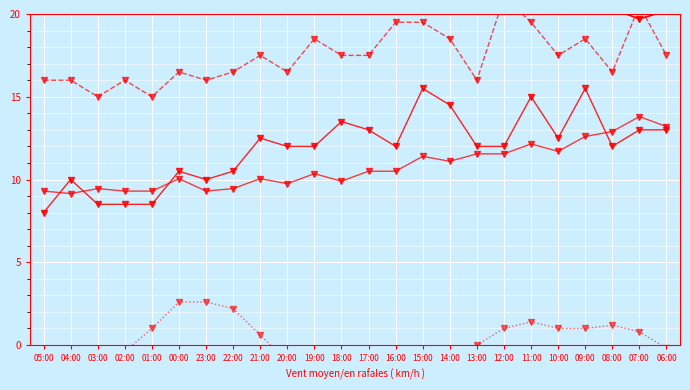

True or false: Temperatura (C) and Haize abiadura (km/h) intersect in this chart.

False